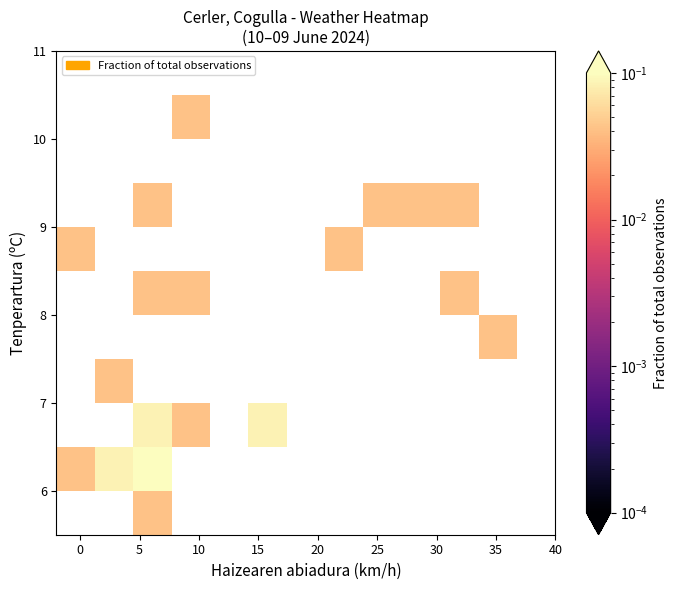

At how many categories does at least one series exceed 0?

10